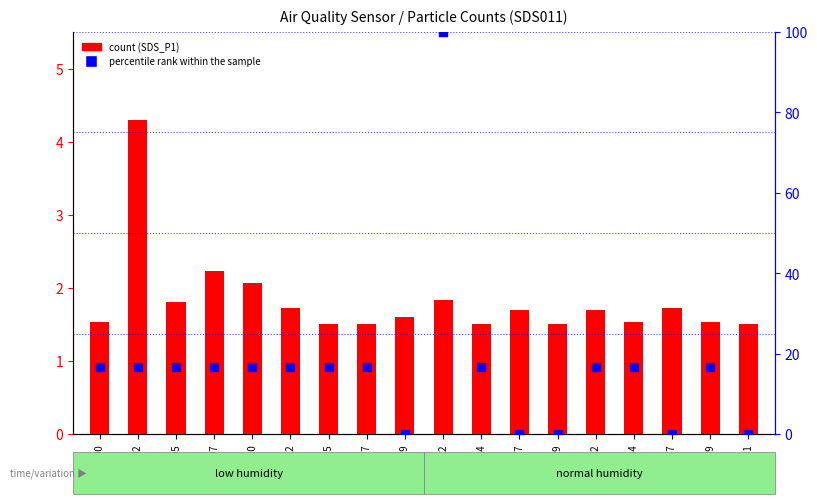

What are all the series names shown in the legend?

count, percentile rank within the sample